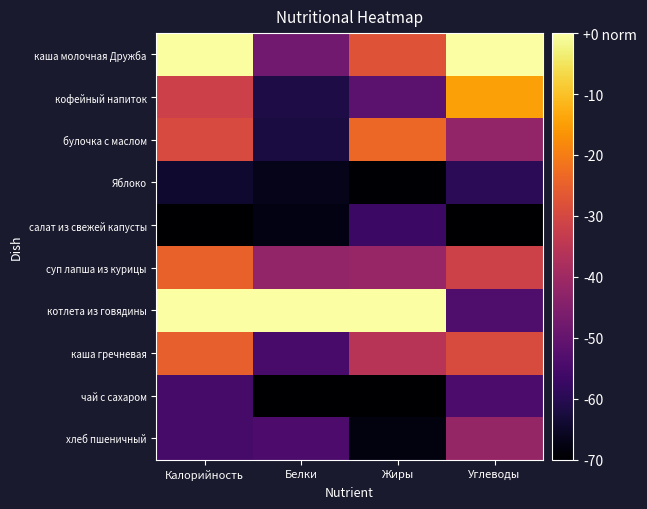

Reading right to left, list all the values displayed in this chart.

каша молочная Дружба: Углеводы=1.0	Жиры=0.6	Белки=0.3	Калорийность=1.0
кофейный напиток: Углеводы=0.8	Жиры=0.3	Белки=0.1	Калорийность=0.5
булочка с маслом: Углеводы=0.4	Жиры=0.7	Белки=0.1	Калорийность=0.6
Яблоко: Углеводы=0.1	Жиры=0.0	Белки=0.0	Калорийность=0.1
салат из свежей капусты: Углеводы=0.0	Жиры=0.2	Белки=0.0	Калорийность=0.0
суп лапша из курицы: Углеводы=0.5	Жиры=0.4	Белки=0.4	Калорийность=0.6
котлета из говядины: Углеводы=0.2	Жиры=1.0	Белки=1.0	Калорийность=1.0
каша гречневая: Углеводы=0.6	Жиры=0.5	Белки=0.2	Калорийность=0.6
чай с сахаром: Углеводы=0.2	Жиры=0.0	Белки=0.0	Калорийность=0.2
хлеб пшеничный: Углеводы=0.4	Жиры=0.0	Белки=0.2	Калорийность=0.2